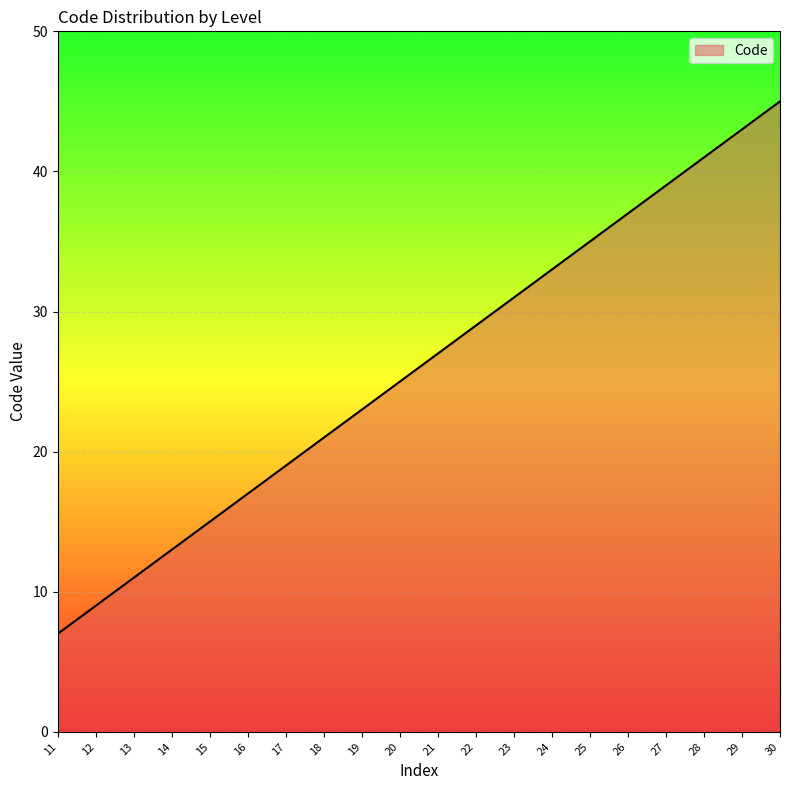

Reading left to right, transcribe all the data shown in this chart.

11=7	12=9	13=11	14=13	15=15	16=17	17=19	18=21	19=23	20=25	21=27	22=29	23=31	24=33	25=35	26=37	27=39	28=41	29=43	30=45